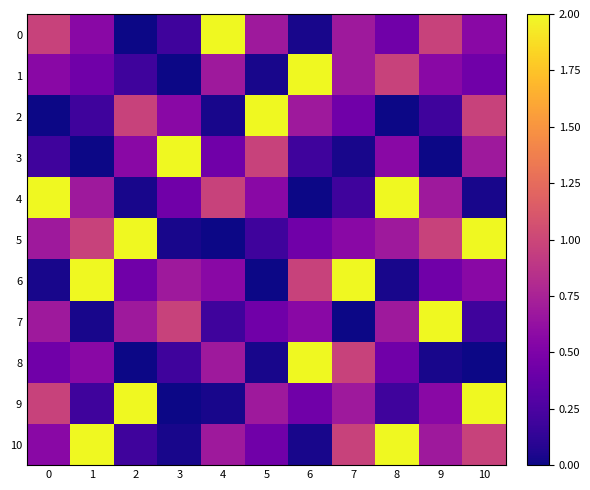

Reading right to left, what are all the values shown in this chart?

0: 10=0.6	9=1.0	8=0.4	7=0.7	6=0.0	5=0.7	4=2.0	3=0.2	2=0.0	1=0.6	0=1.0
1: 10=0.4	9=0.6	8=1.0	7=0.7	6=2.0	5=0.0	4=0.7	3=0.0	2=0.2	1=0.4	0=0.6
2: 10=1.0	9=0.2	8=0.0	7=0.4	6=0.7	5=2.0	4=0.0	3=0.6	2=1.0	1=0.2	0=0.0
3: 10=0.7	9=0.0	8=0.6	7=0.0	6=0.2	5=1.0	4=0.4	3=2.0	2=0.6	1=0.0	0=0.2
4: 10=0.0	9=0.7	8=2.0	7=0.2	6=0.0	5=0.6	4=1.0	3=0.4	2=0.0	1=0.7	0=2.0
5: 10=2.0	9=1.0	8=0.7	7=0.6	6=0.4	5=0.2	4=0.0	3=0.0	2=2.0	1=1.0	0=0.7
6: 10=0.6	9=0.4	8=0.0	7=2.0	6=1.0	5=0.0	4=0.6	3=0.7	2=0.4	1=2.0	0=0.0
7: 10=0.2	9=2.0	8=0.7	7=0.0	6=0.6	5=0.4	4=0.2	3=1.0	2=0.7	1=0.0	0=0.7
8: 10=0.0	9=0.0	8=0.4	7=1.0	6=2.0	5=0.0	4=0.7	3=0.2	2=0.0	1=0.6	0=0.4
9: 10=2.0	9=0.6	8=0.2	7=0.7	6=0.4	5=0.7	4=0.0	3=0.0	2=2.0	1=0.2	0=1.0
10: 10=1.0	9=0.7	8=2.0	7=1.0	6=0.0	5=0.4	4=0.7	3=0.0	2=0.2	1=2.0	0=0.6